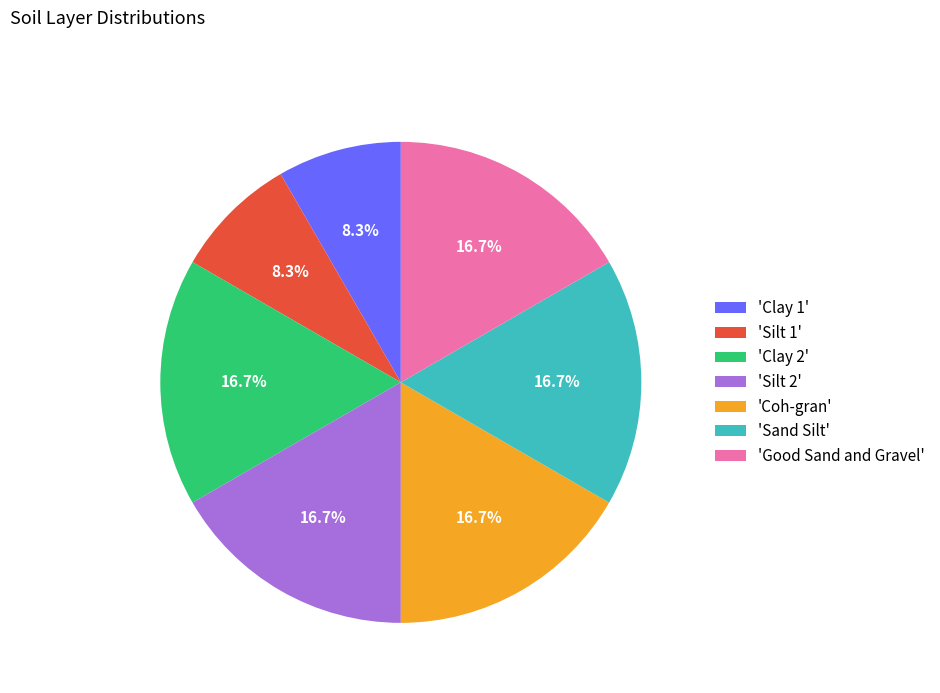

Between 'Clay 2' and 'Clay 1', which is larger?

'Clay 2'